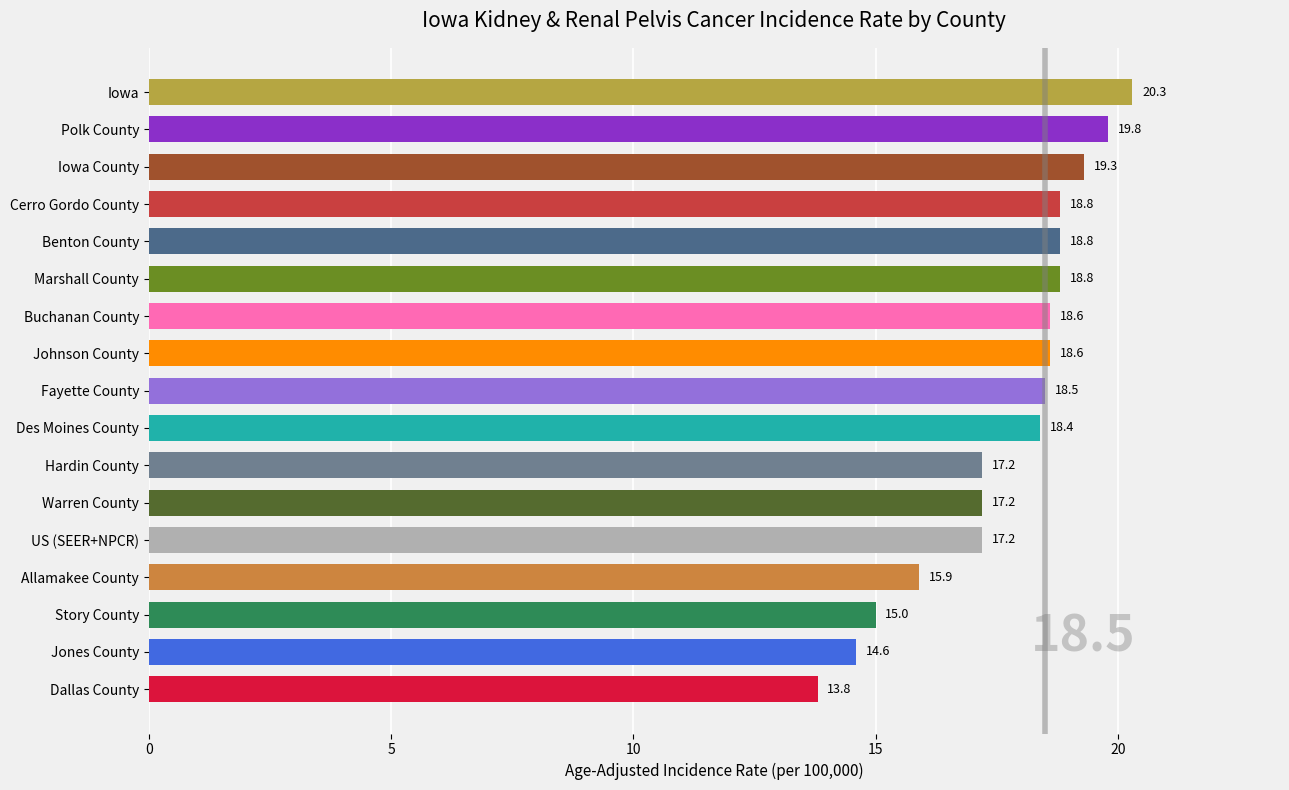

What is the label of the 2nd bar from the top?

Polk County